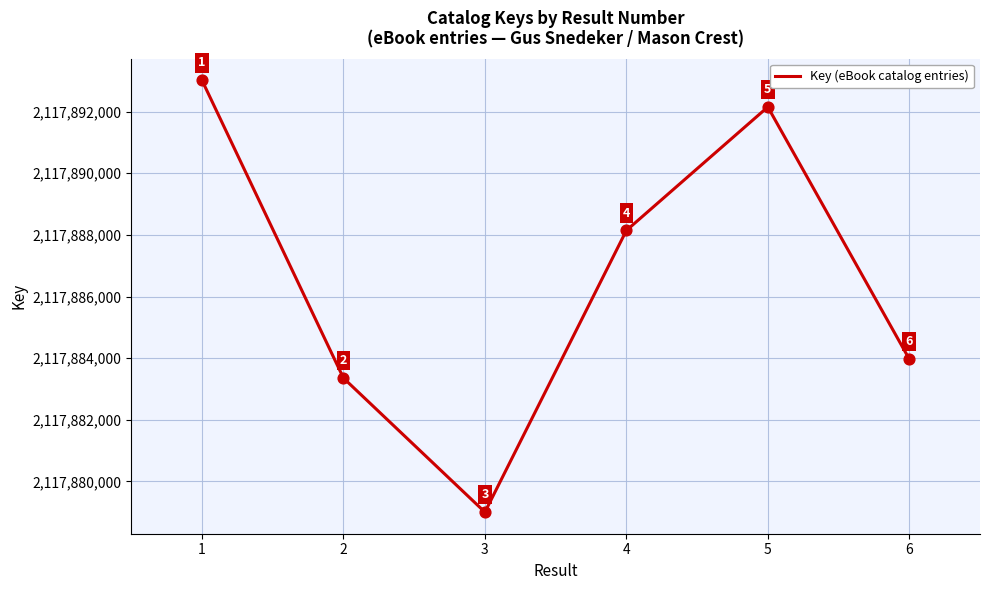

What is the ratio of the value at 6 to the value at 3?

1.0